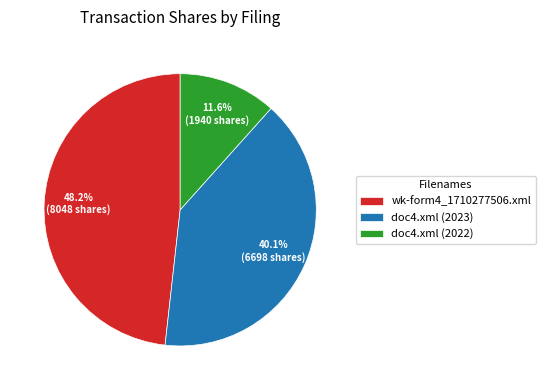

Does doc4.xml (2023) represent more than half of the total?

No